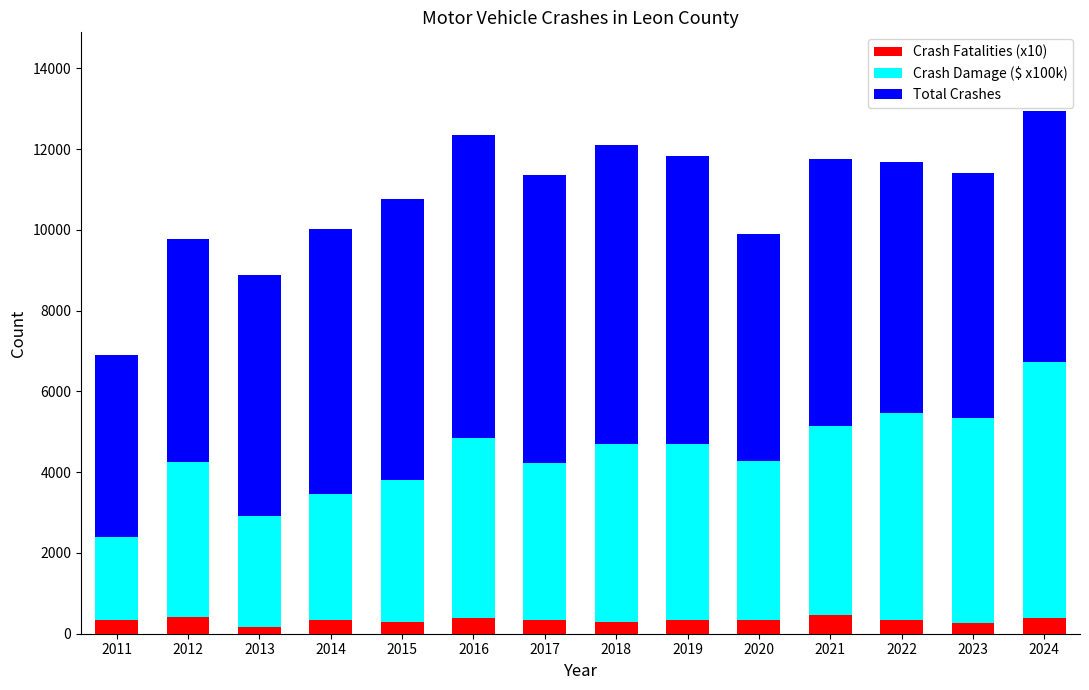

The value of Crash Fatalities (x10) at 2013 is 170. True or false?

True